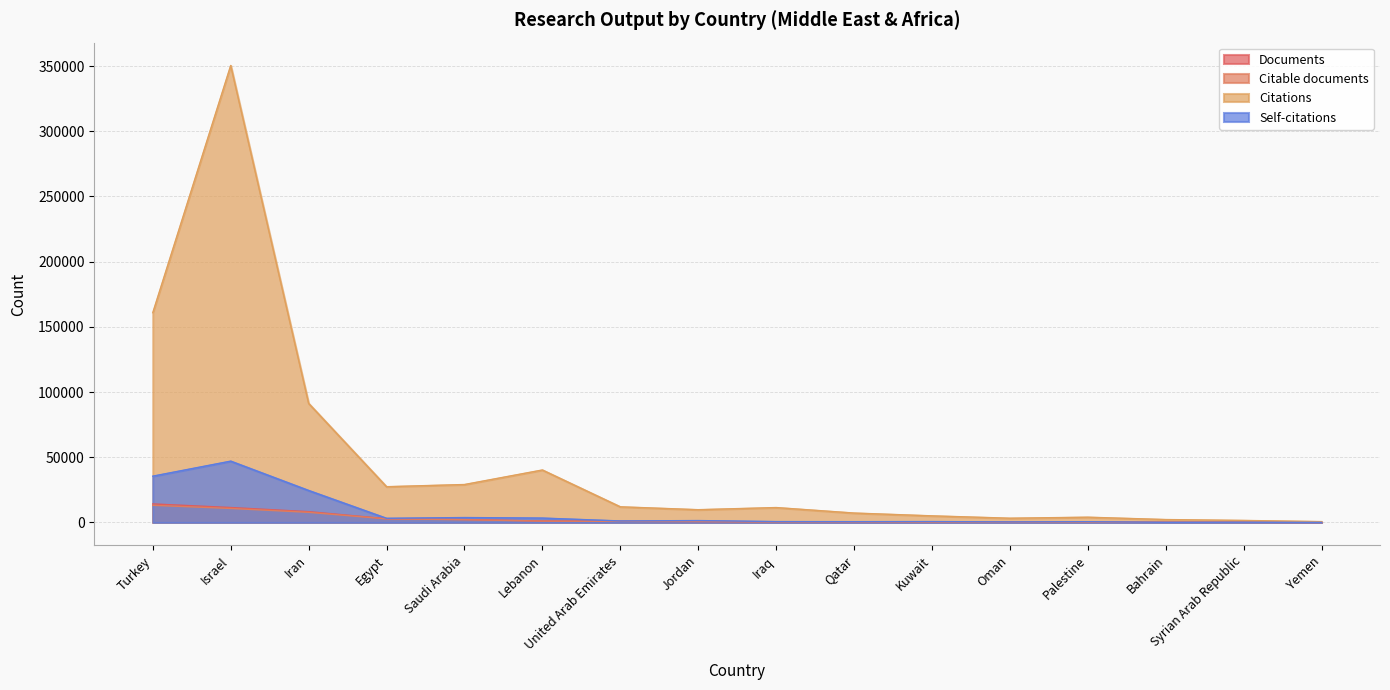

What position from the right is Palestine?

4